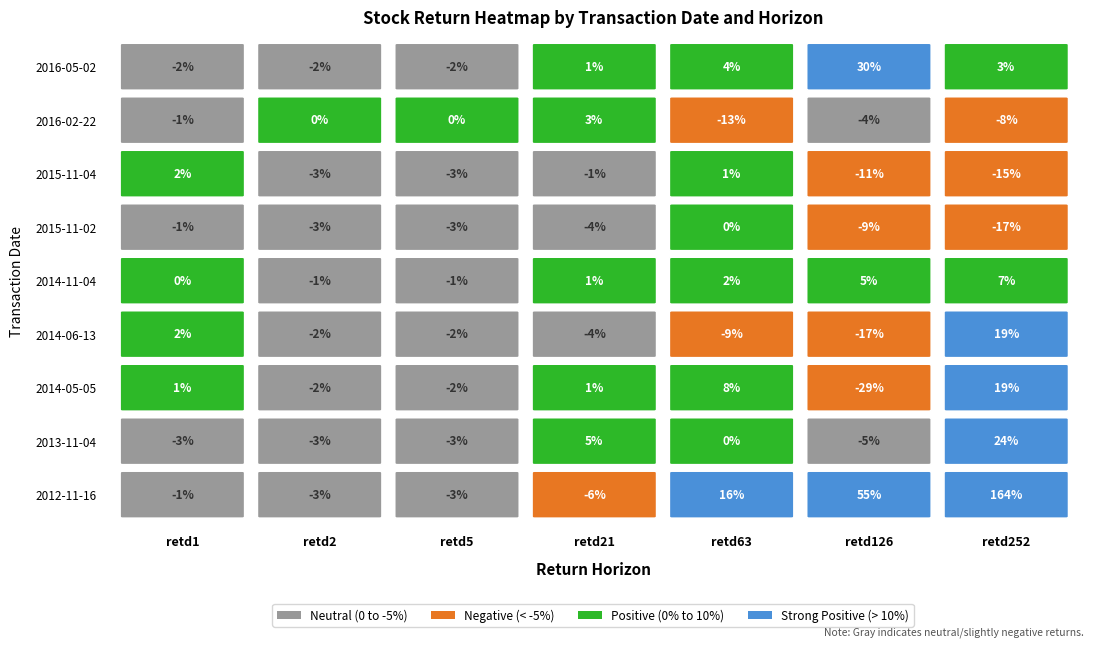

Where is retd21 nearest to the value 0?

2016-05-02